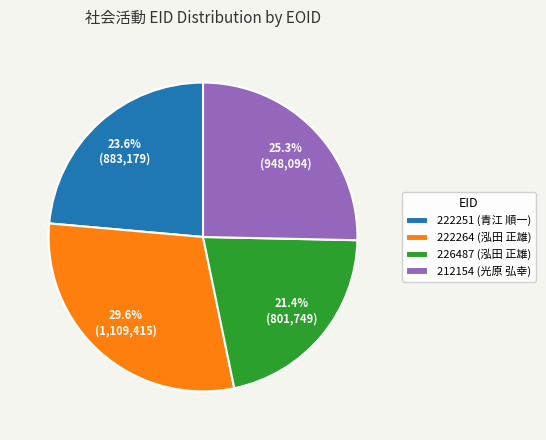

How many segments does this pie chart have?

4